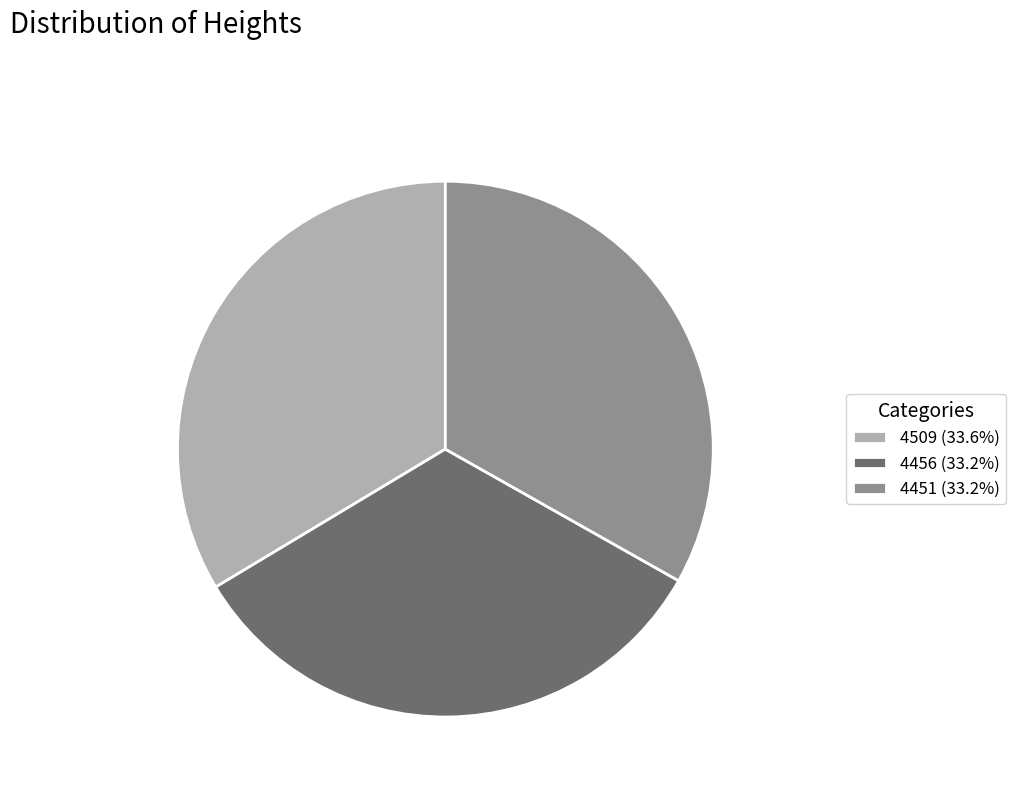

Is there any slice that represents more than half of the pie?

No